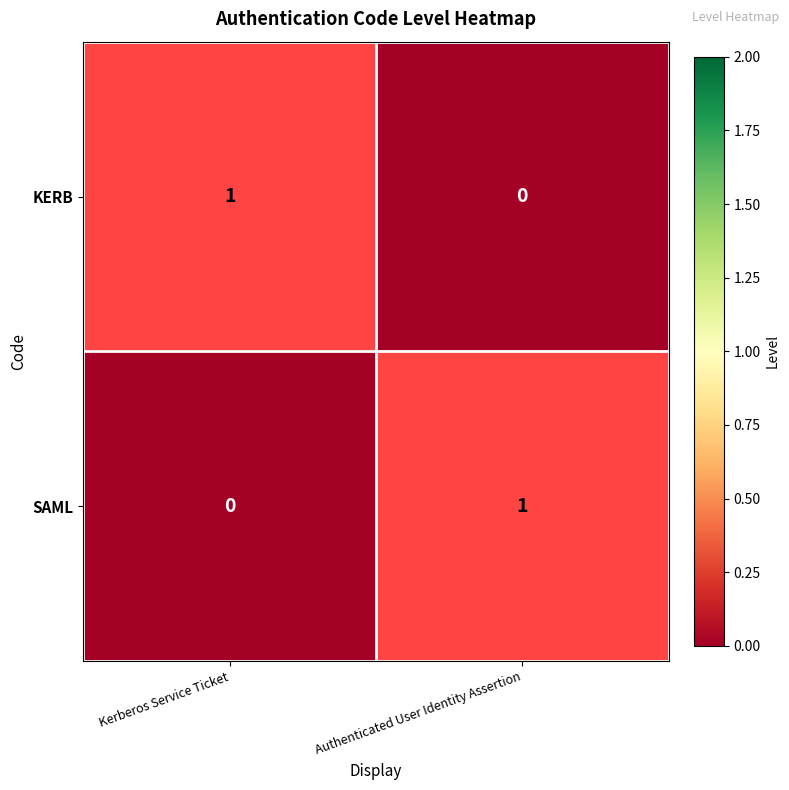

Between Authenticated User Identity Assertion and Kerberos Service Ticket, which is larger?

Kerberos Service Ticket